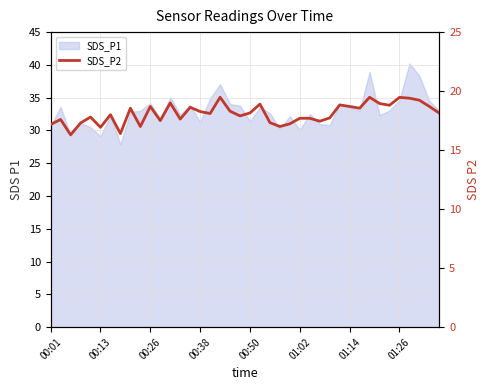

At which category does the data reach its first local peak?

00:13